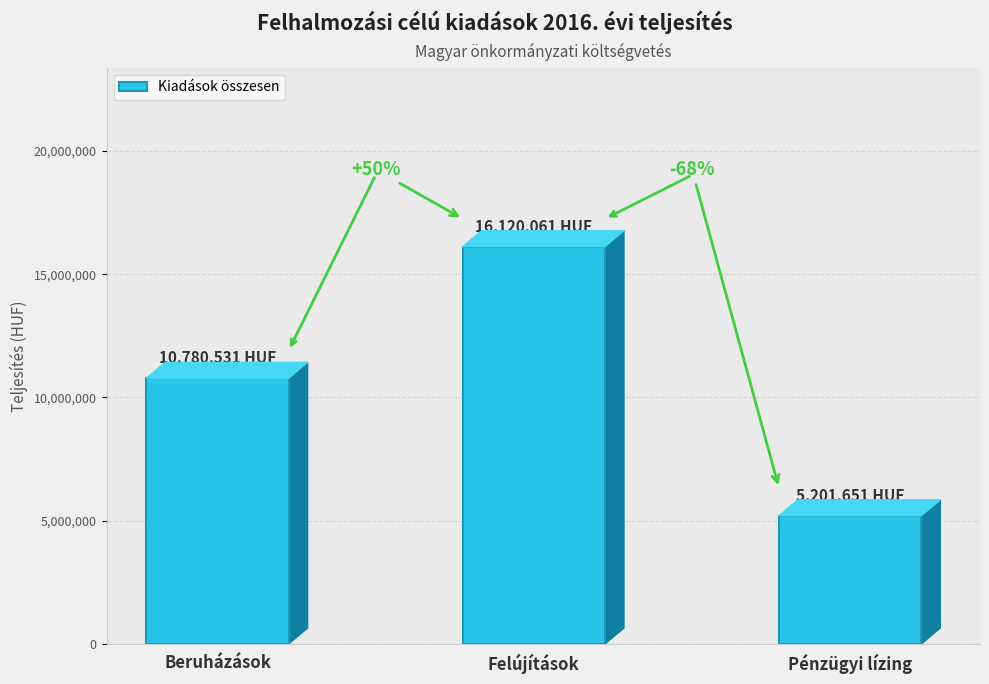

The chart shows a value of 16120061 at Felújítások. True or false?

True